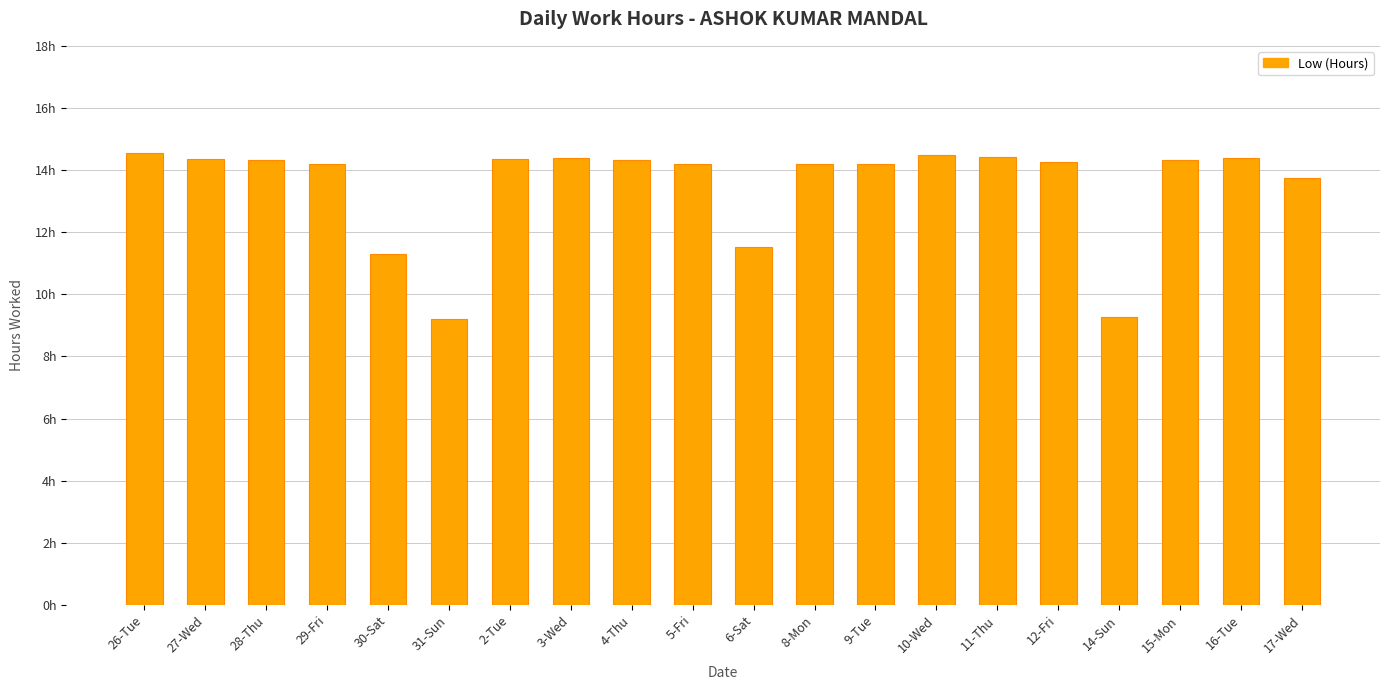

Reading left to right, transcribe all the data shown in this chart.

14.5	14.3	14.3	14.2	11.3	9.2	14.4	14.4	14.3	14.2	11.5	14.2	14.2	14.5	14.4	14.2	9.3	14.3	14.4	13.8